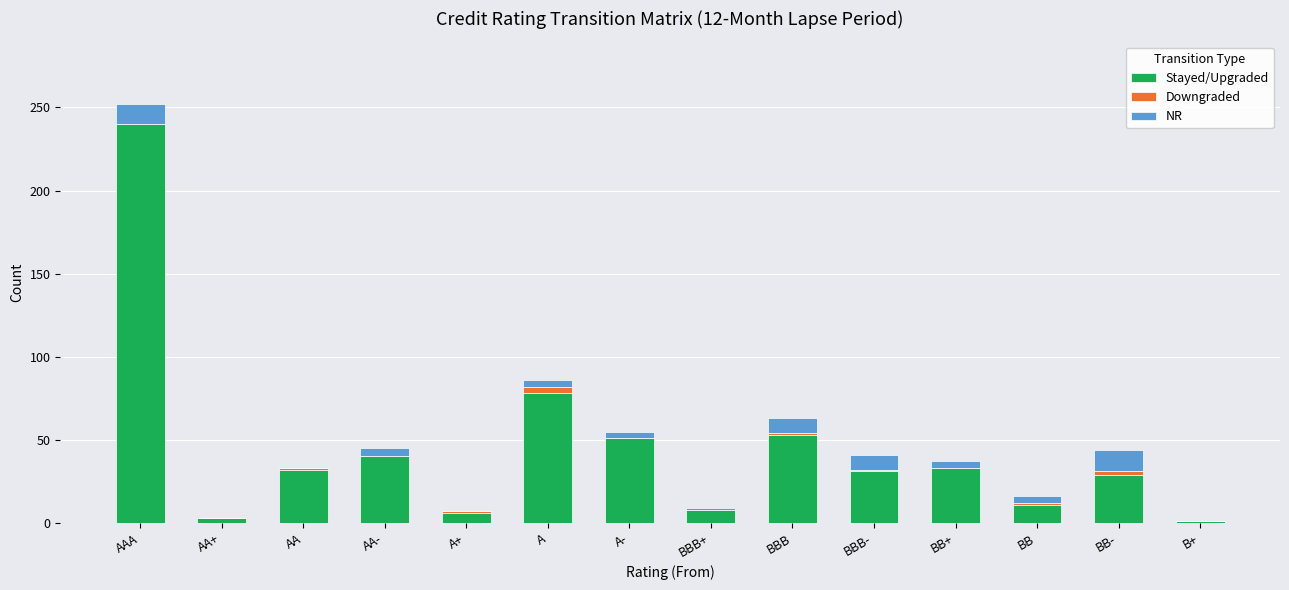

At which category is the sum across all series the highest?

AAA